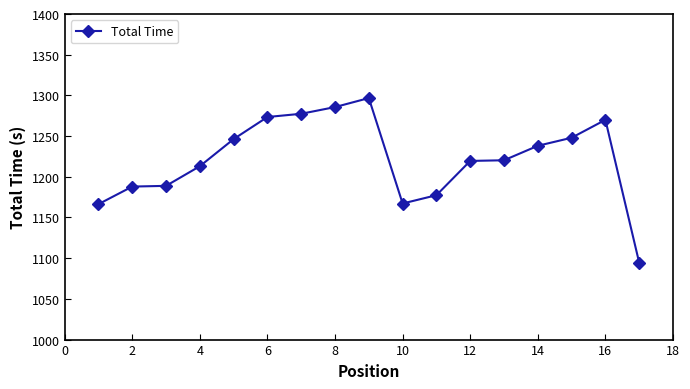

What is the sum of all values?

20770.6